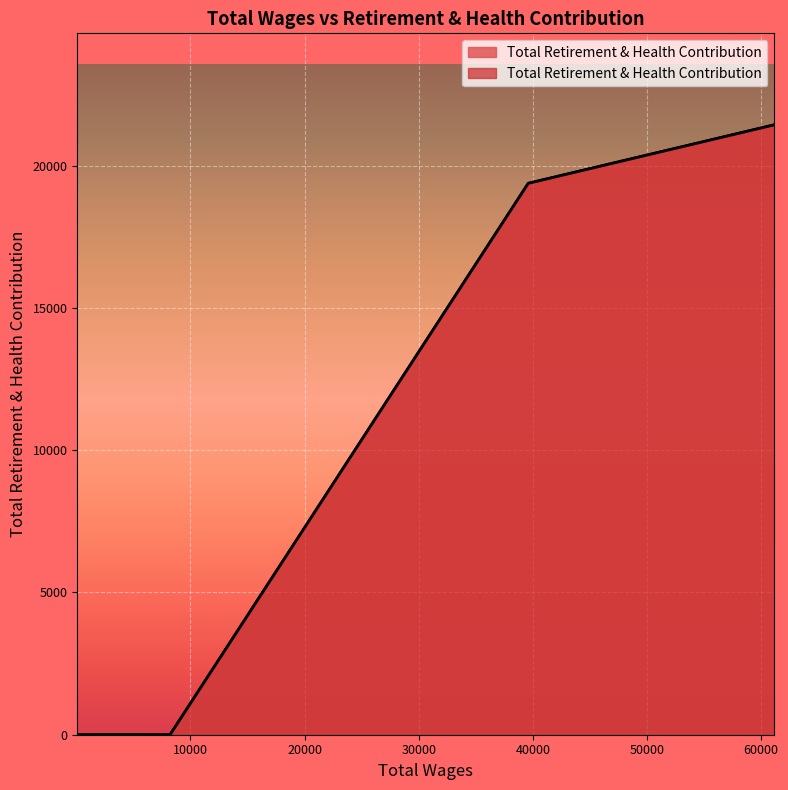

Between 3051.94 and 4251.59, which is larger?

3051.94